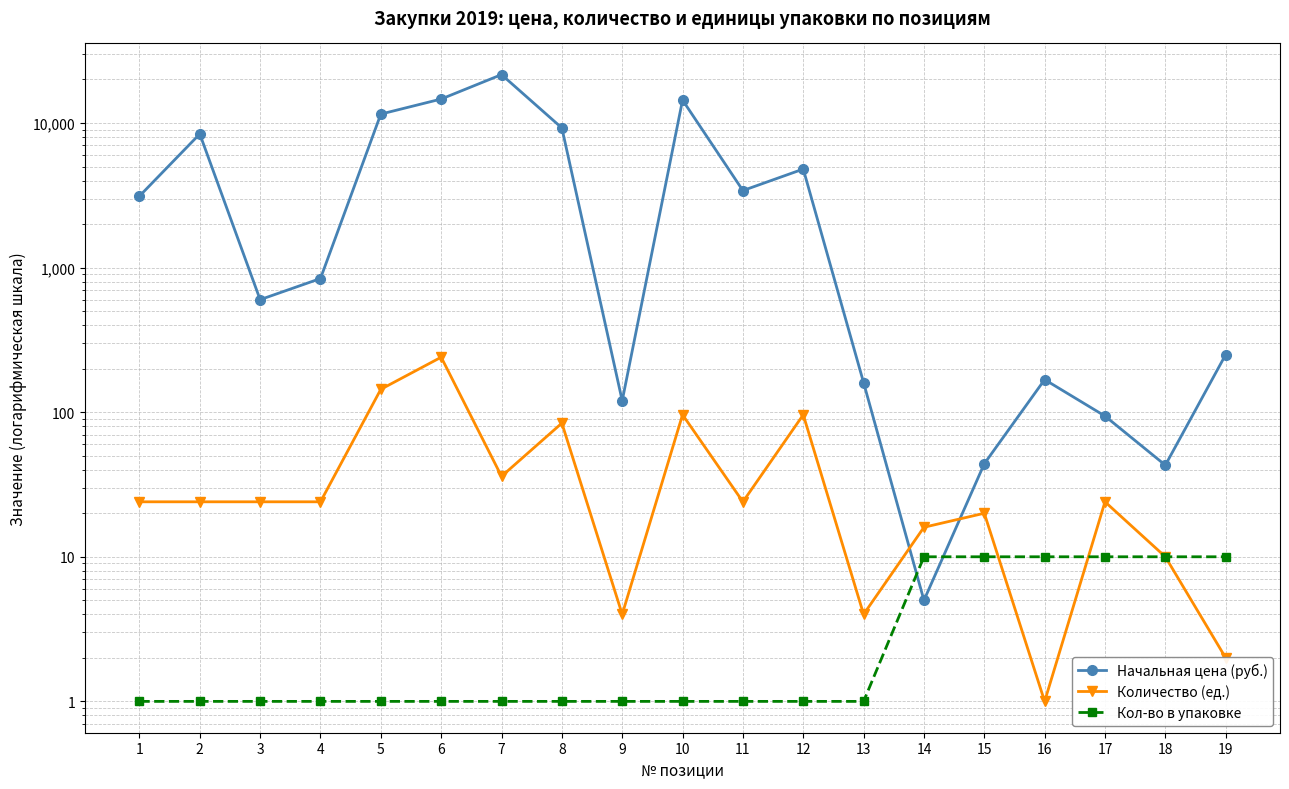

How many intersections are there between Кол-во в упаковке and Количество (ед.)?

2